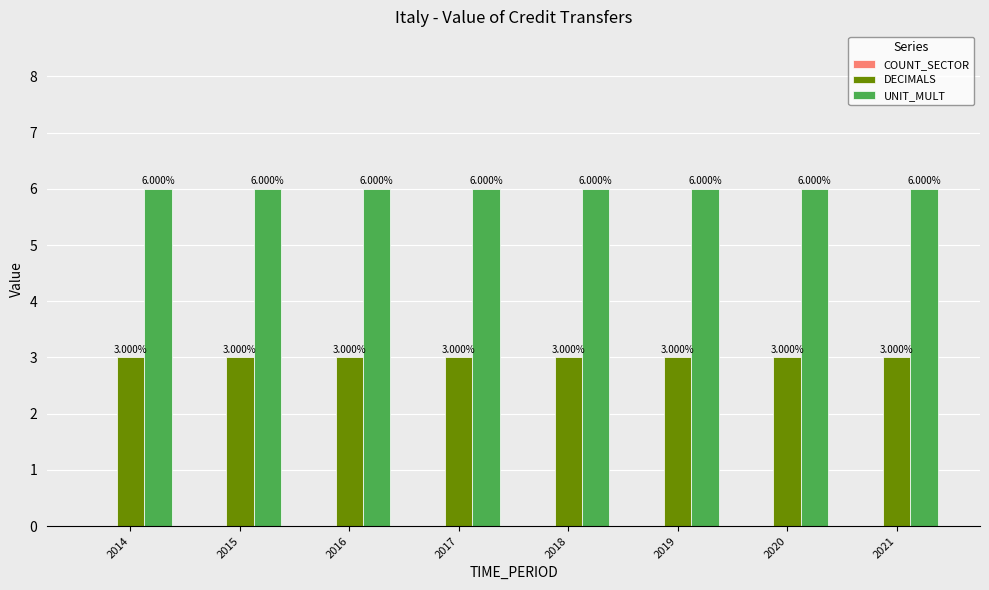

Is the value of DECIMALS at 2020 greater than the value of UNIT_MULT at 2020?

No